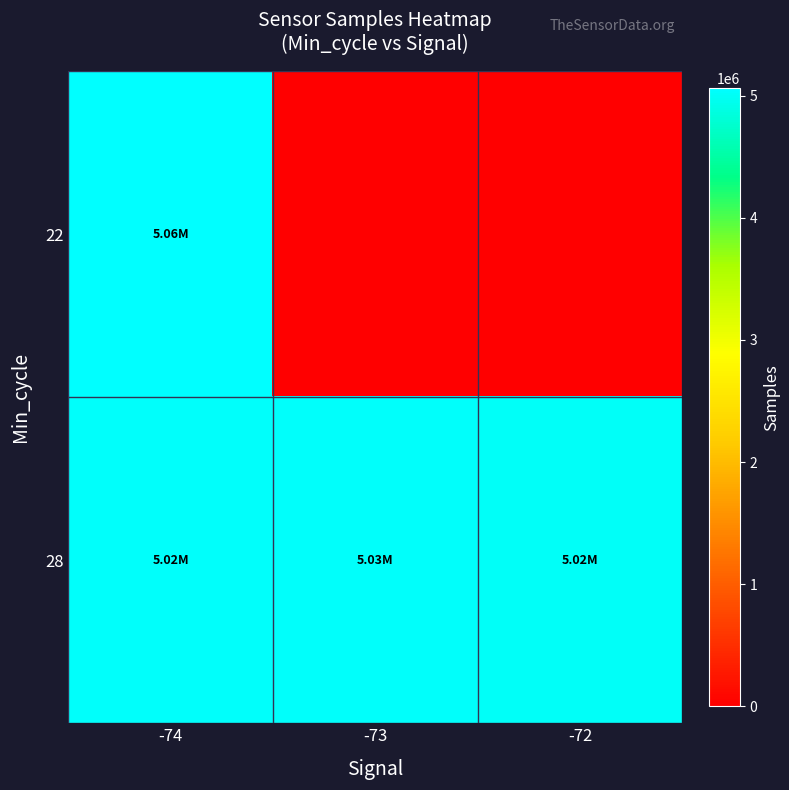

Which series has the widest spread of values?

row_0